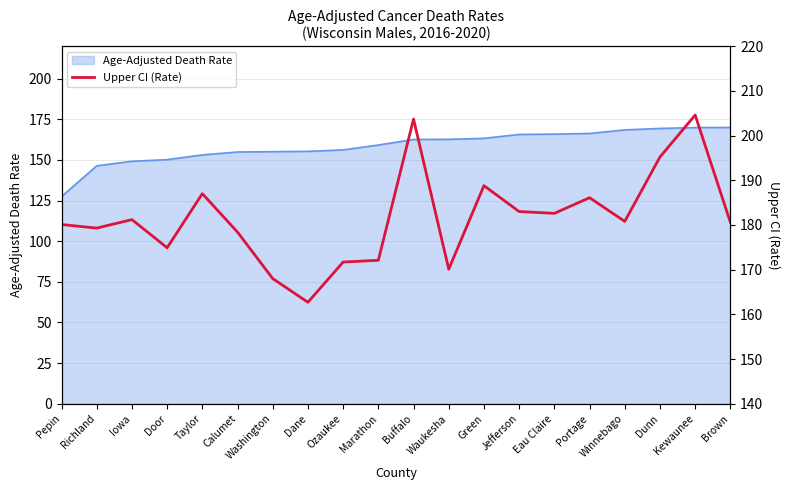

What value does the Age-Adjusted Death Rate series have at Green?

163.3